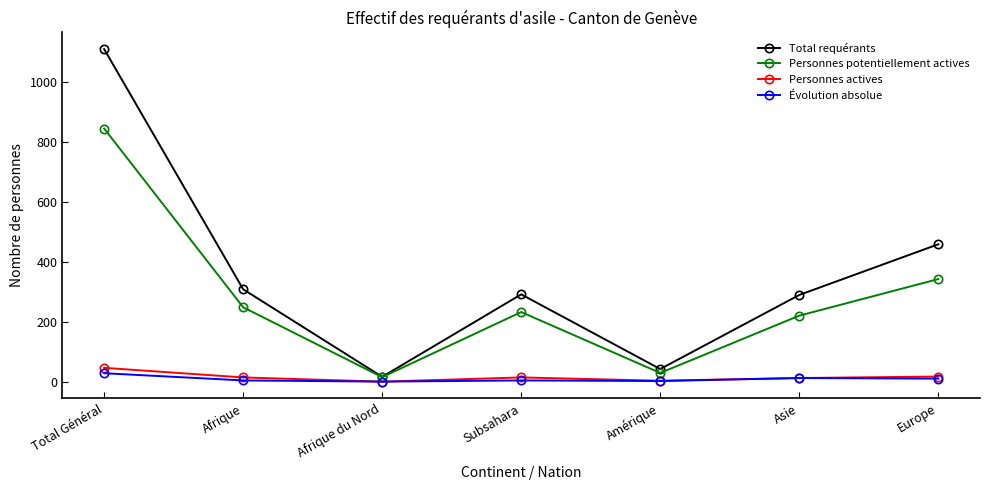

The value of Total requérants at Subsahara is 291. True or false?

True